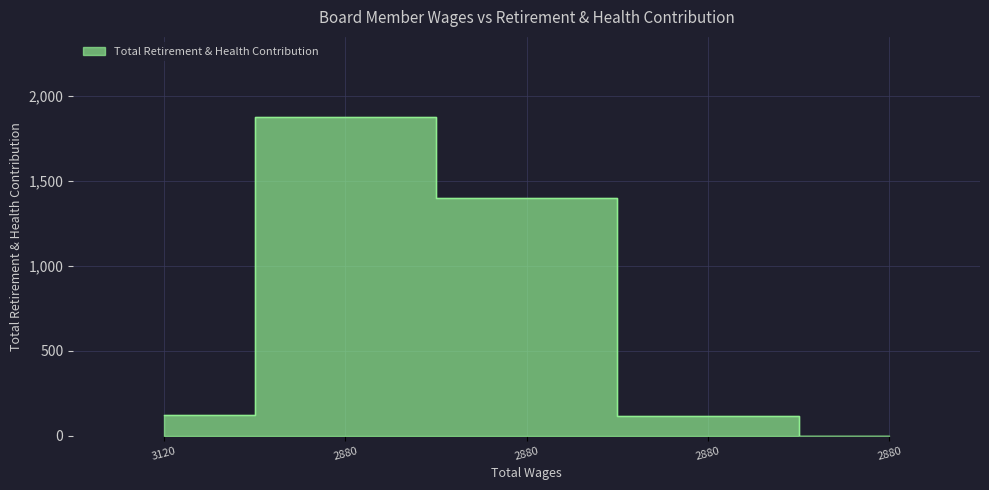

List the labels in order of value, largest first.

2880.0, 2880.0, 3120.0, 2880.0, 2880.0